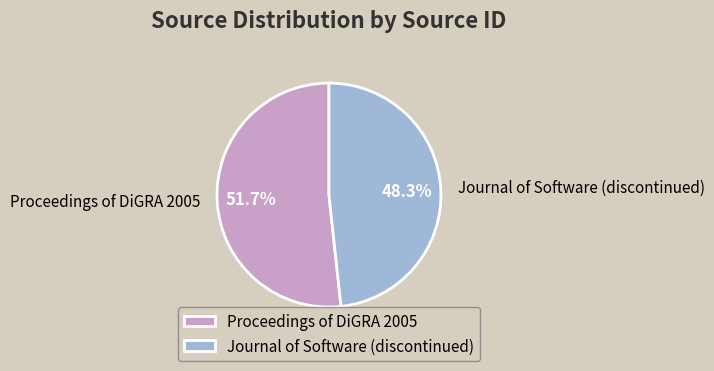

Count the number of slices in the pie.

2